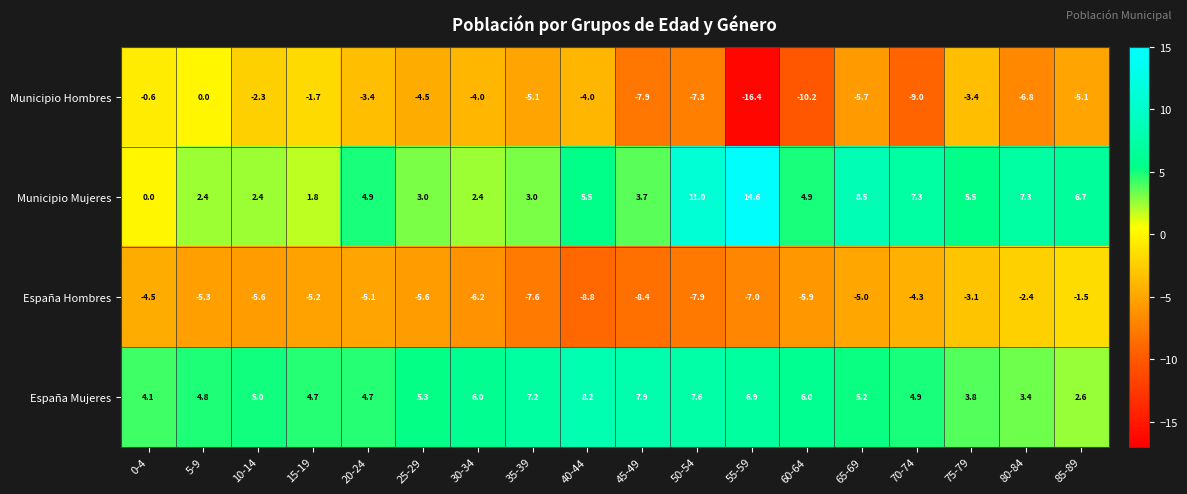

What value does the España Hombres series have at 45-49?

-8.4